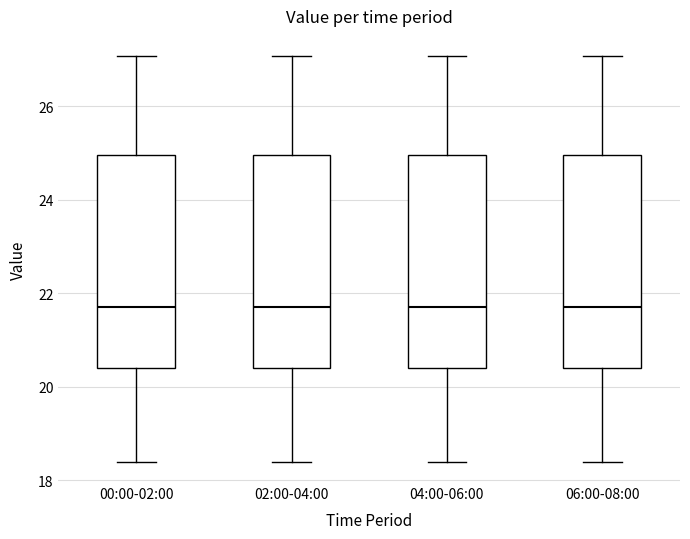

Where is the lower edge of the box for 00:00-02:00 on the y-axis? The values are not printed on the chart, so give them approximately, as read against the axis.

20.4